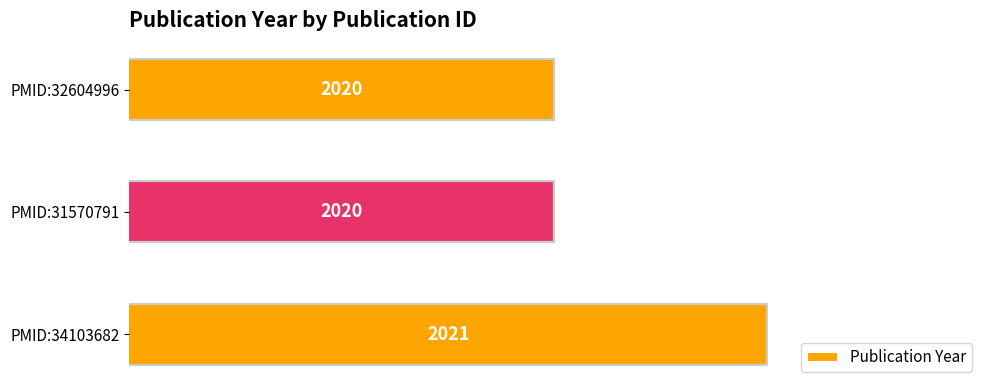

What is the maximum value shown in the chart?

2021